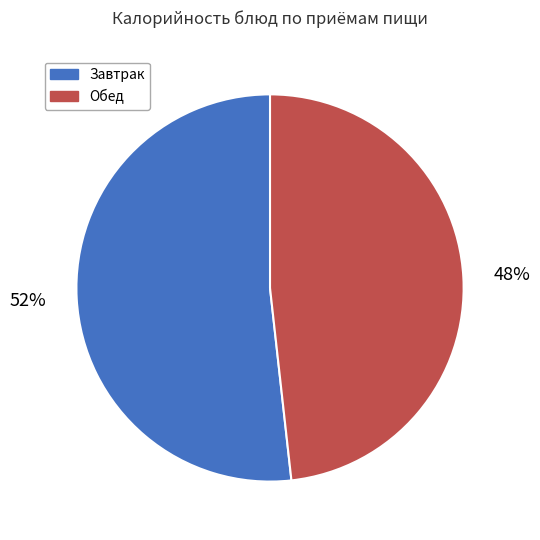

Count the number of slices in the pie.

2